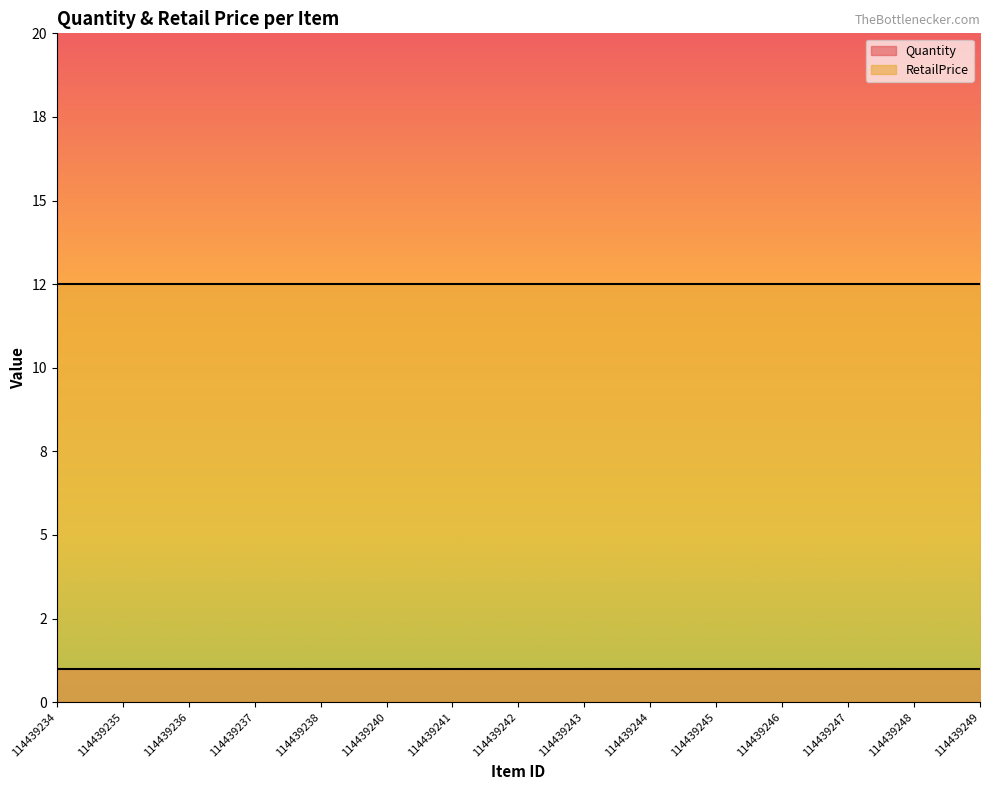

Reading left to right, what are all the values shown in this chart?

Quantity: 114439234=1.0	114439235=1.0	114439236=1.0	114439237=1.0	114439238=1.0	114439240=1.0	114439241=1.0	114439242=1.0	114439243=1.0	114439244=1.0	114439245=1.0	114439246=1.0	114439247=1.0	114439248=1.0	114439249=1.0
RetailPrice: 114439234=12.5	114439235=12.5	114439236=12.5	114439237=12.5	114439238=12.5	114439240=12.5	114439241=12.5	114439242=12.5	114439243=12.5	114439244=12.5	114439245=12.5	114439246=12.5	114439247=12.5	114439248=12.5	114439249=12.5